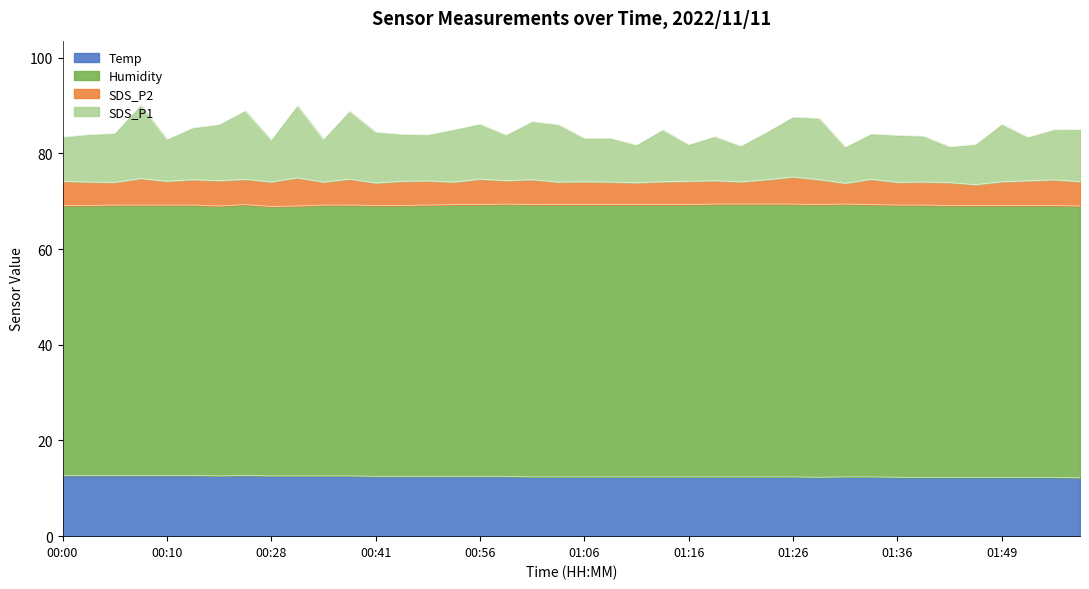

What position from the right is 01:43?

6